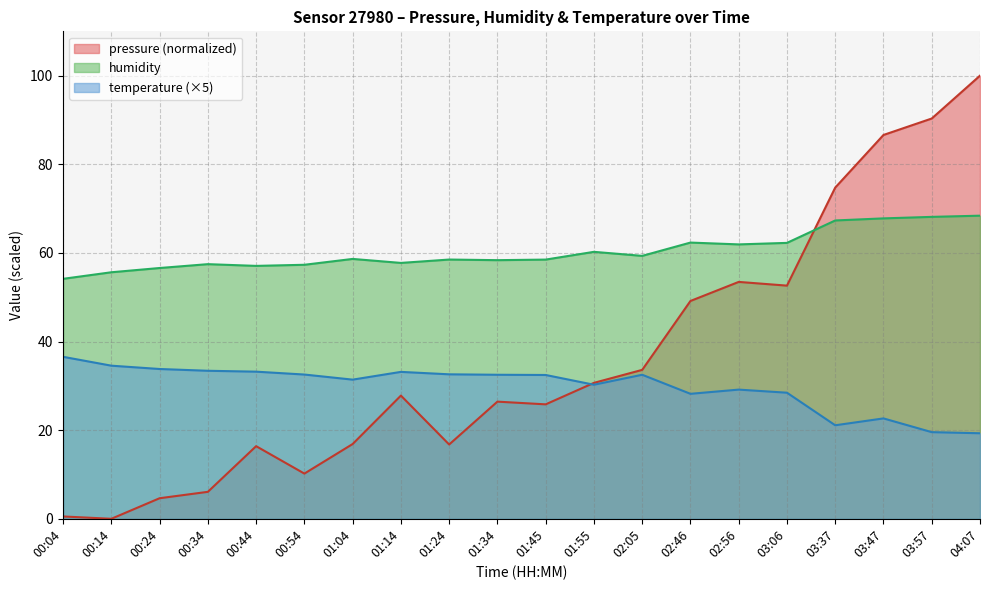

True or false: pressure and humidity intersect in this chart.

True